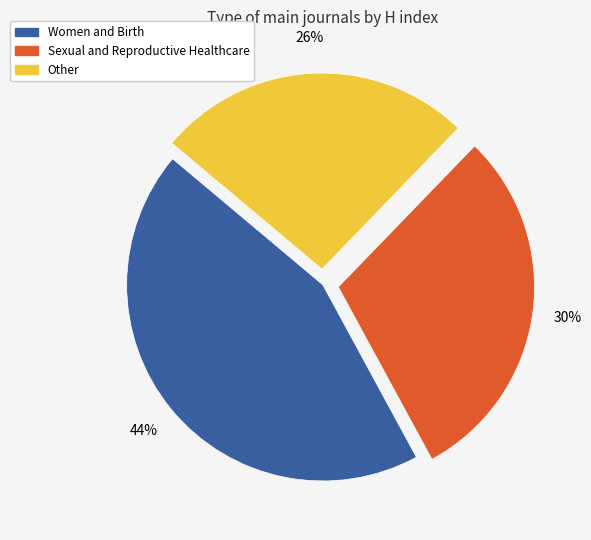

To the nearest percent, what is the difference between the largest and smallest slice percentages?

18%